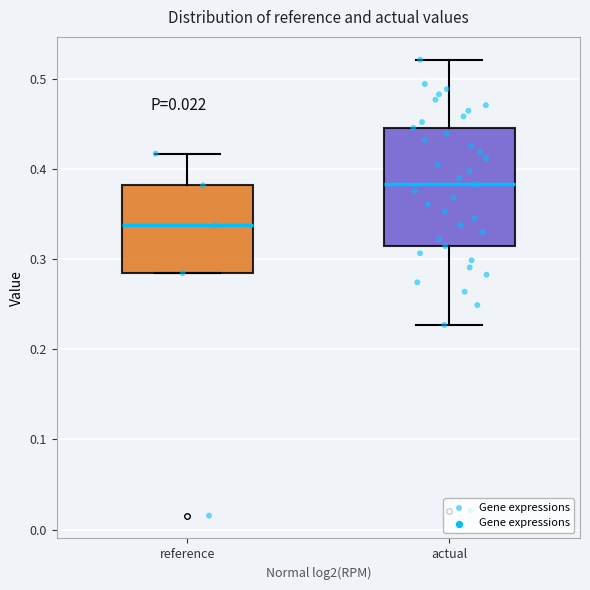

Reading left to right, read every box against the y-axis: the position of its median line, the range the box covers, and the ends of its whiskers. The values are not printed on the chart, so give them approximately, as read against the axis.

reference: median 0.34, box 0.28 to 0.38, whiskers 0.28 to 0.42
actual: median 0.38, box 0.31 to 0.45, whiskers 0.23 to 0.52